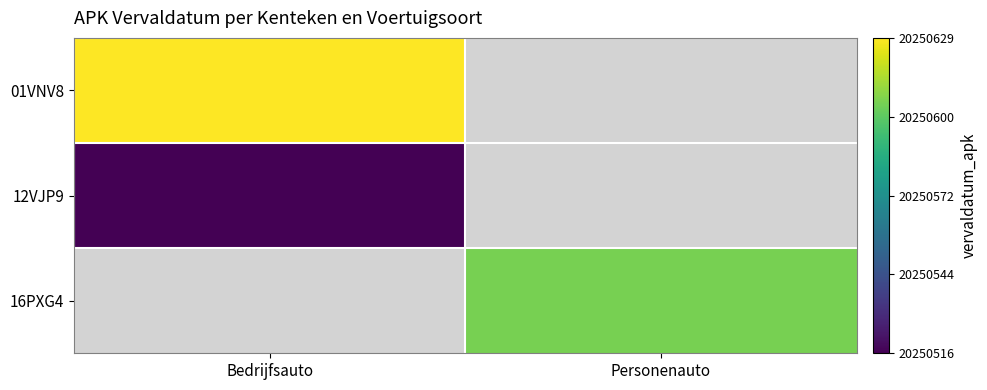

Which series changed the most between Bedrijfsauto and Personenauto?

01VNV8